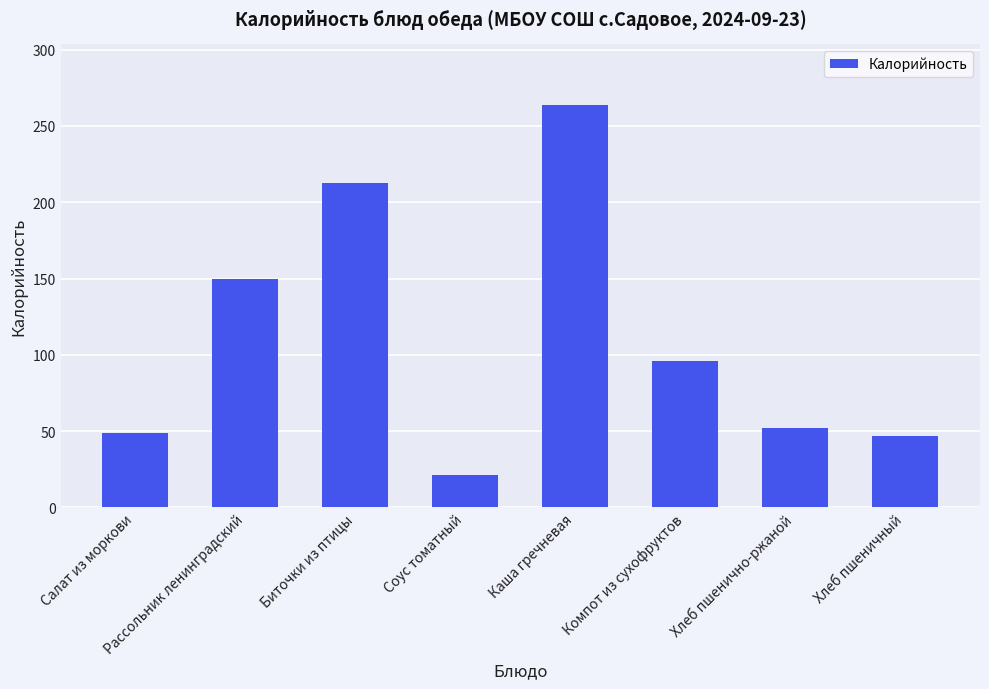

Is it true that the value at Каша гречневая is 263.8?

True